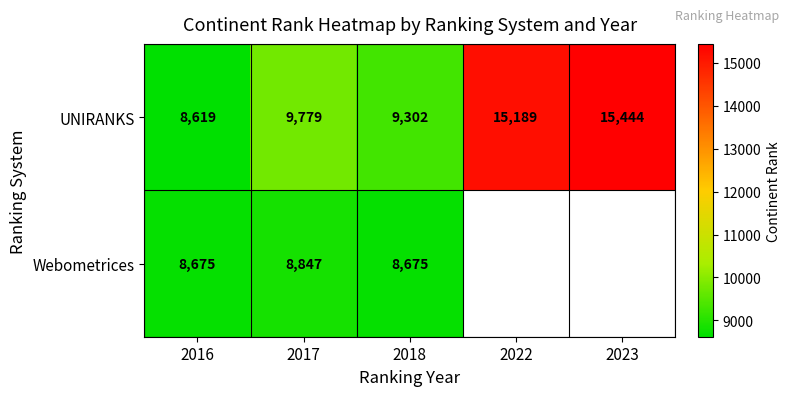

Where is UNIRANKS nearest to the value 12031?

2017